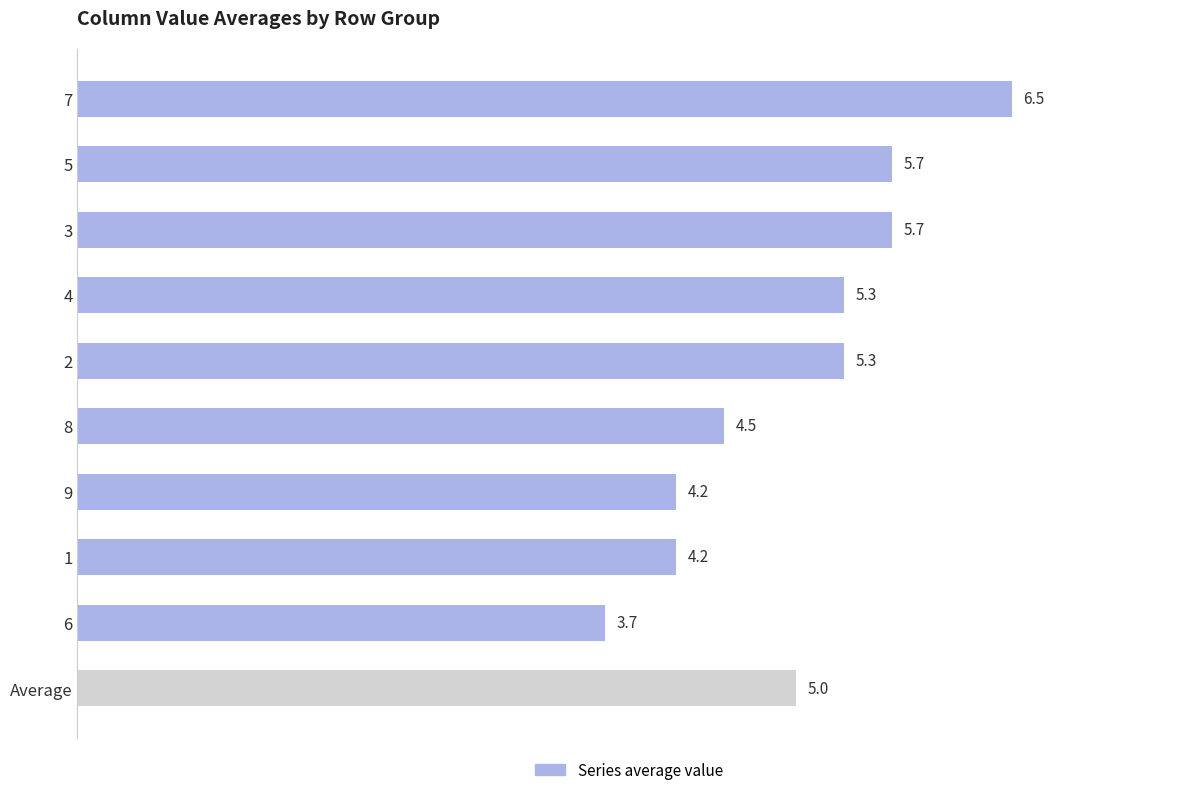

Between 4 and 9, which is larger?

4